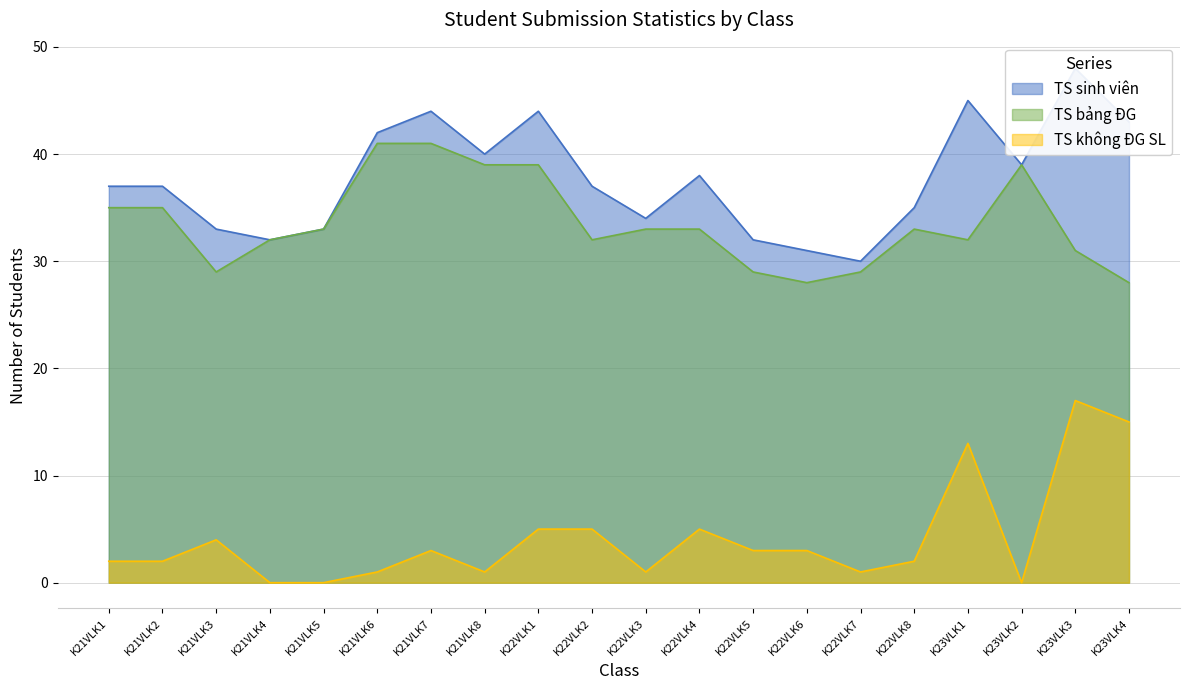

Rank the series at K22VLK6 from lowest to highest value.

TS không ĐG SL, TS bảng ĐG, TS sinh viên